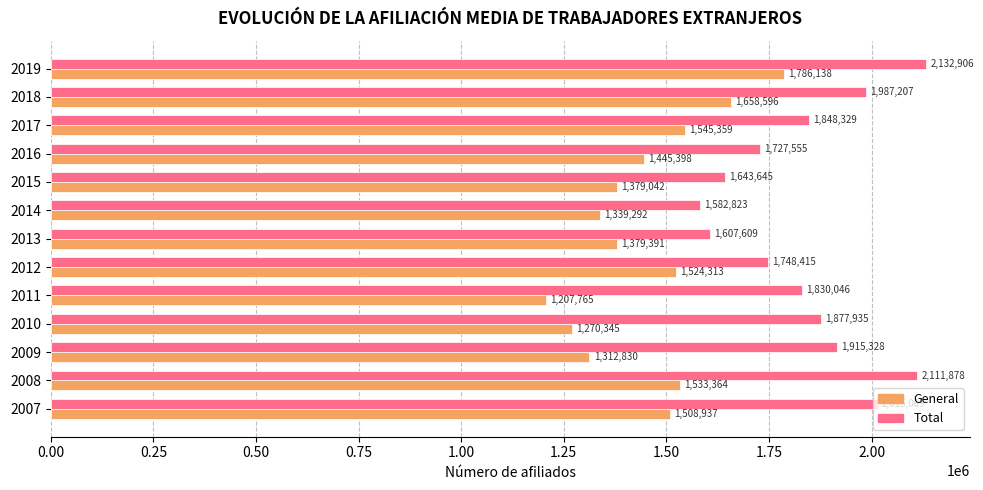

True or false: Total has a value of 444654 at 2013.

False